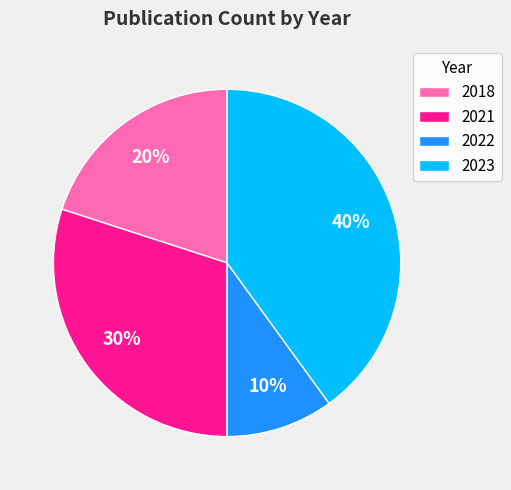

How many segments does this pie chart have?

4